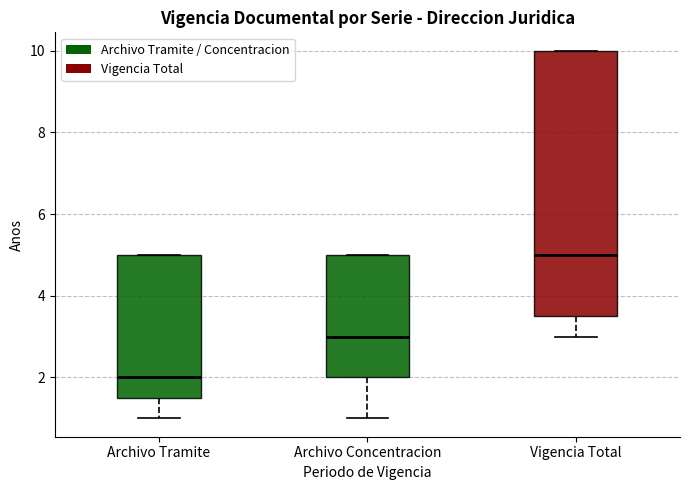

Reading left to right, read every box against the y-axis: the position of its median line, the range the box covers, and the ends of its whiskers. The values are not printed on the chart, so give them approximately, as read against the axis.

Archivo Tramite: median 2.0, box 1.6 to 5.0, whiskers 1.0 to 5.0
Archivo Concentracion: median 3.0, box 2.0 to 5.0, whiskers 1.0 to 5.0
Vigencia Total: median 5.0, box 3.6 to 10.0, whiskers 3.0 to 10.0